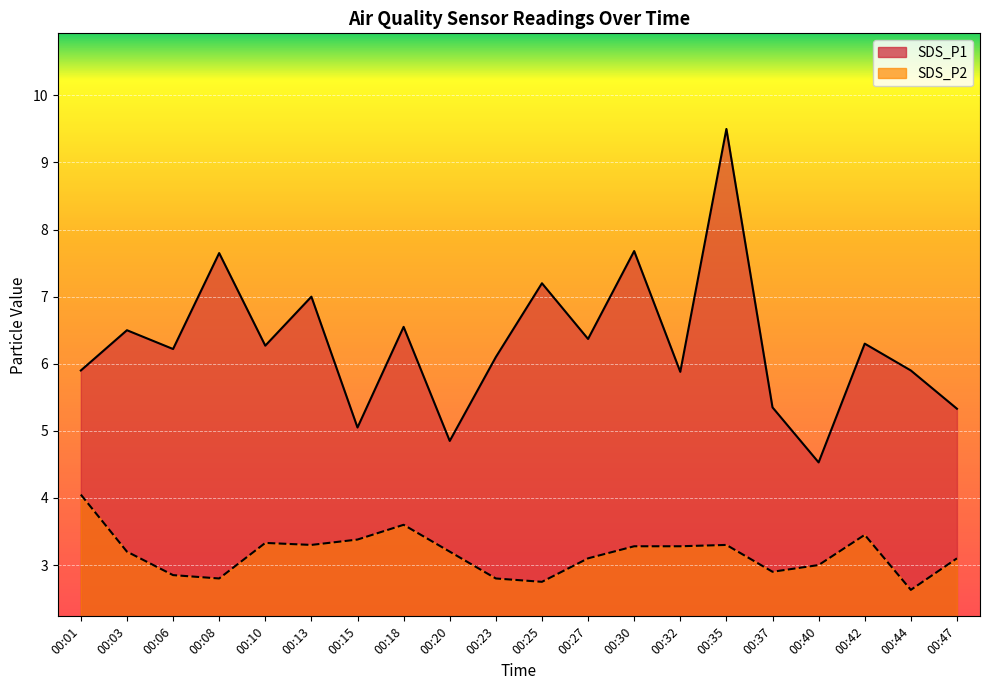

True or false: SDS_P1 and SDS_P2 intersect in this chart.

False